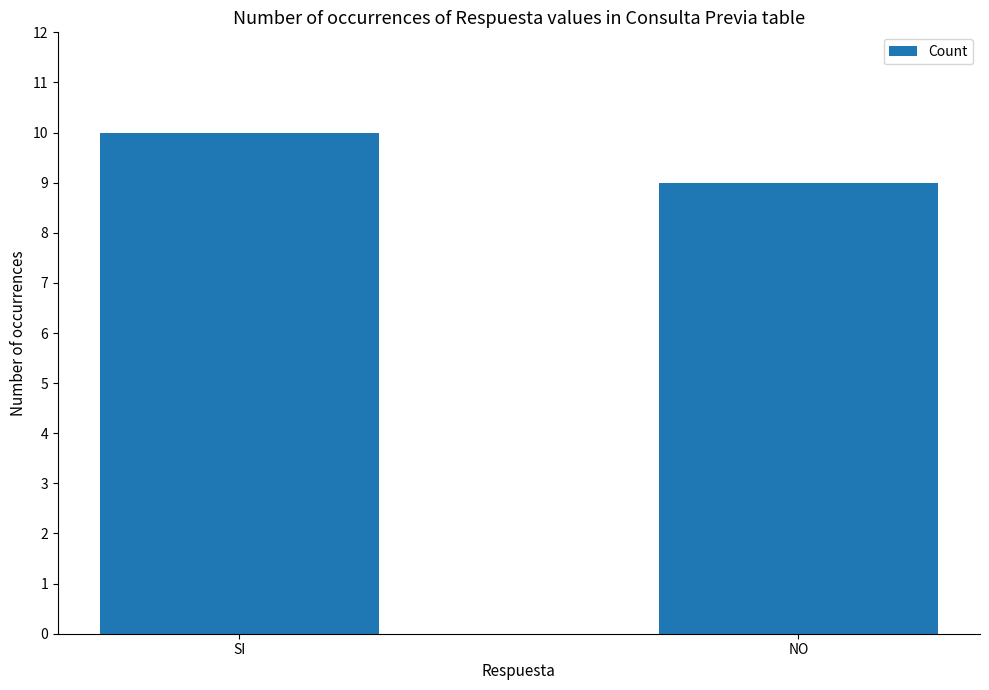

What is the change in value from SI to NO?

-1